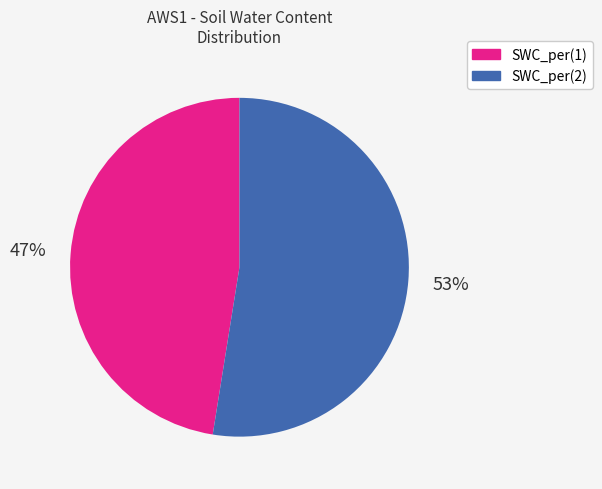

True or false: SWC_per(1) accounts for 47% of the total.

True